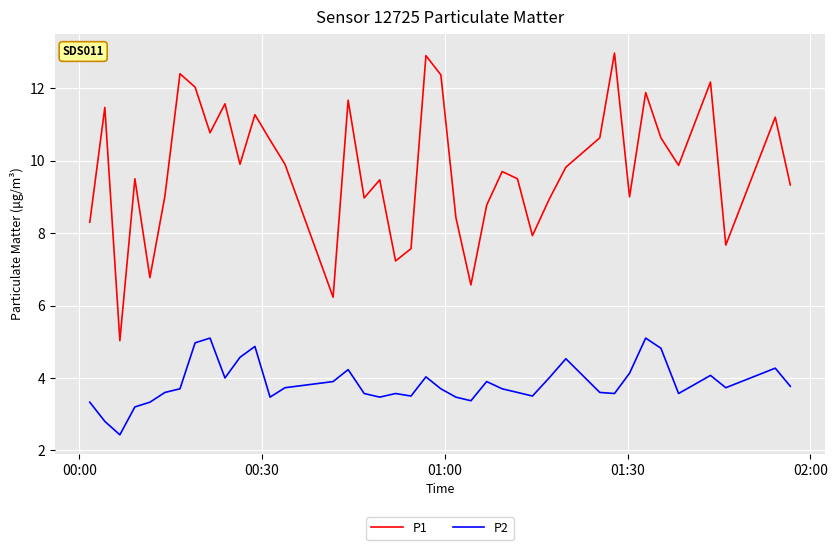

What is the minimum value for P2?

2.4